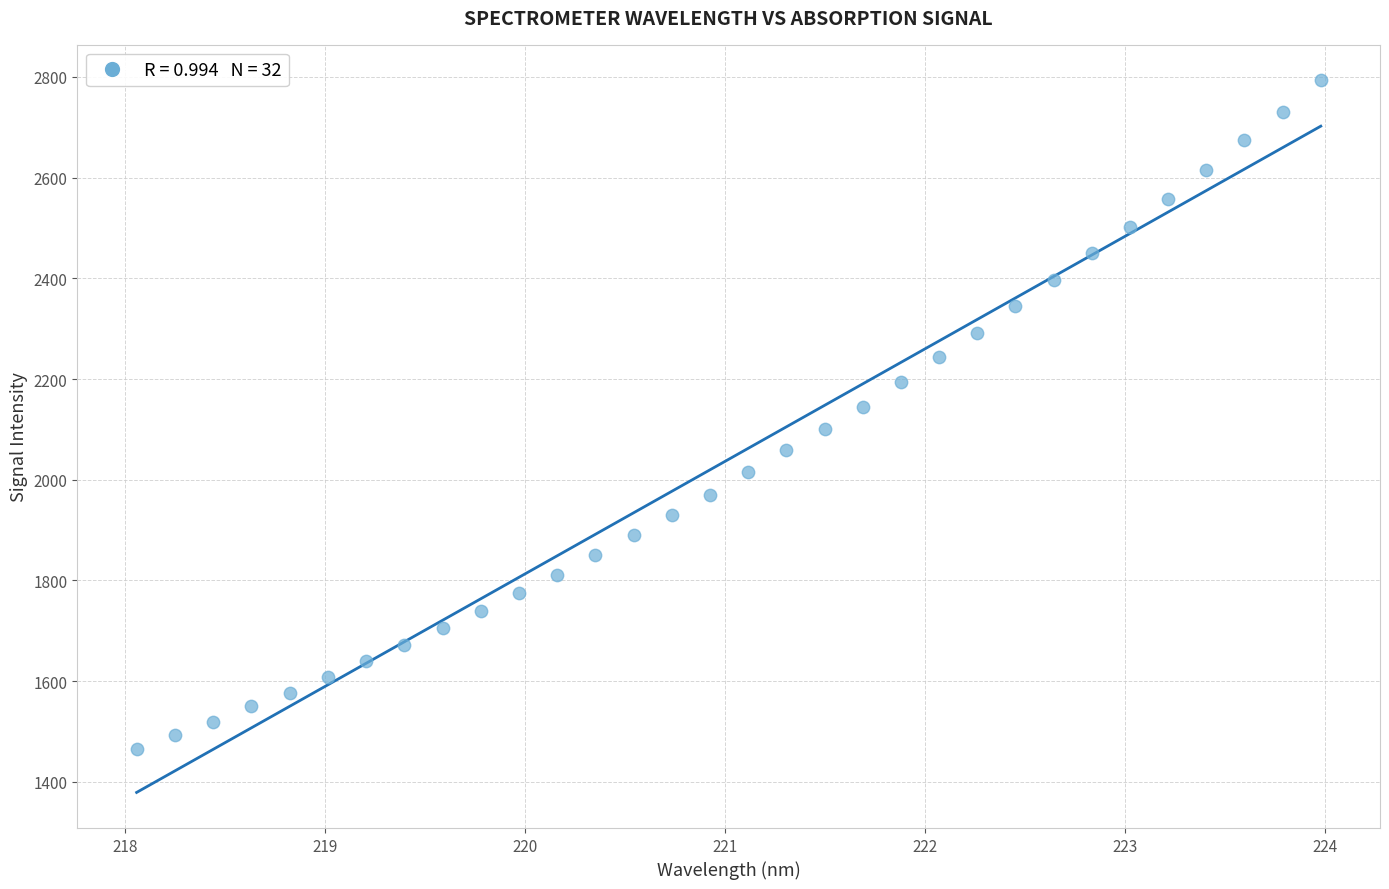

What is the range of X values (max minus min)?

5.9